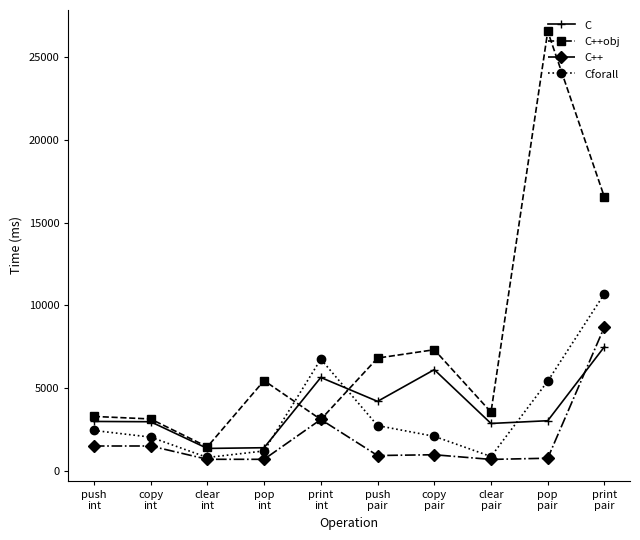

True or false: C has more than 0 points higher than both neighbors.

True